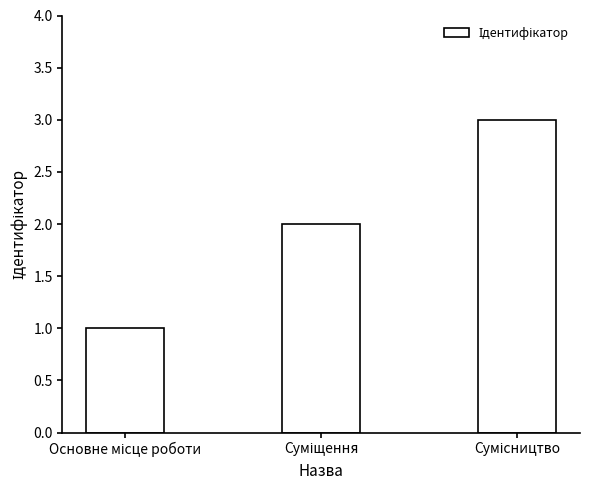

Reading left to right, list all the values displayed in this chart.

1	2	3